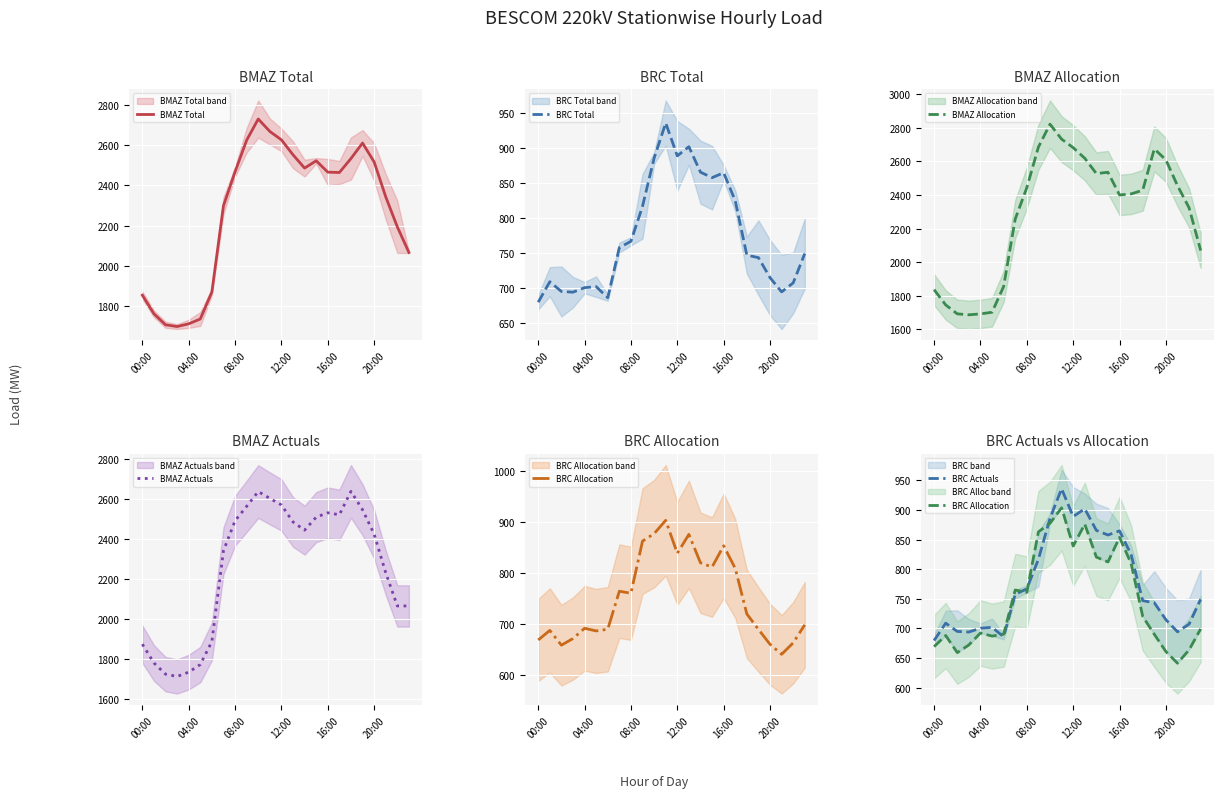

Which category has the highest value across all series?

10